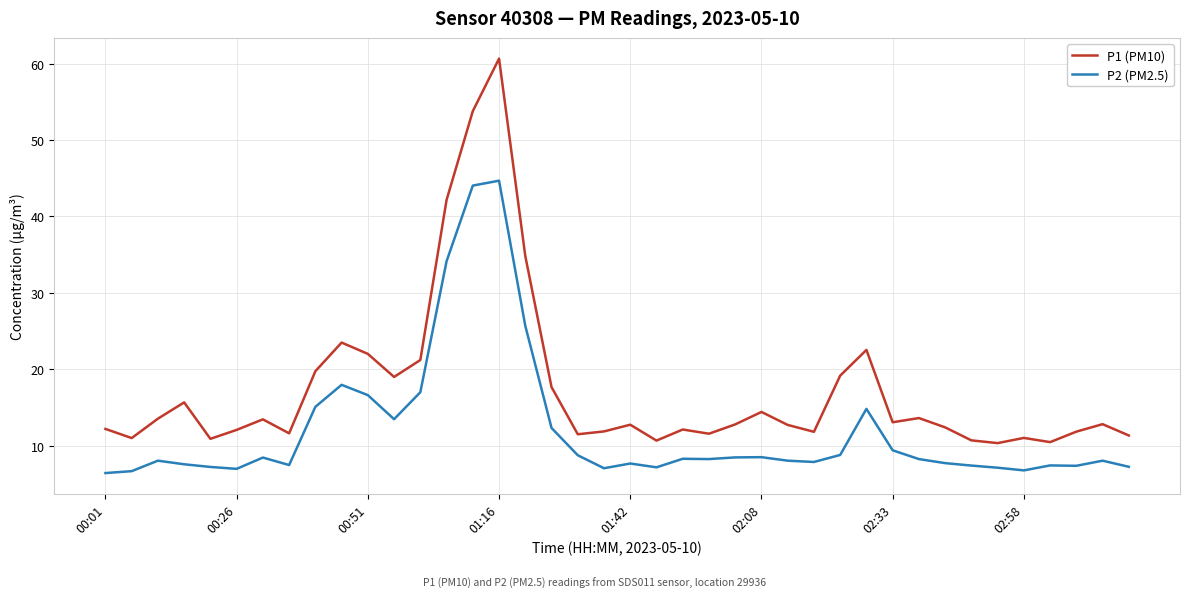

Which series has the largest range (max minus min)?

P1 (PM10)